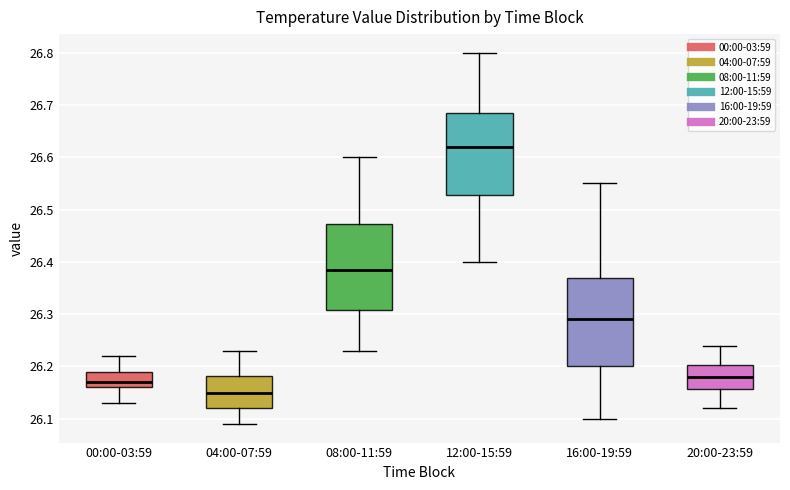

Which box has the highest median line?

12:00-15:59